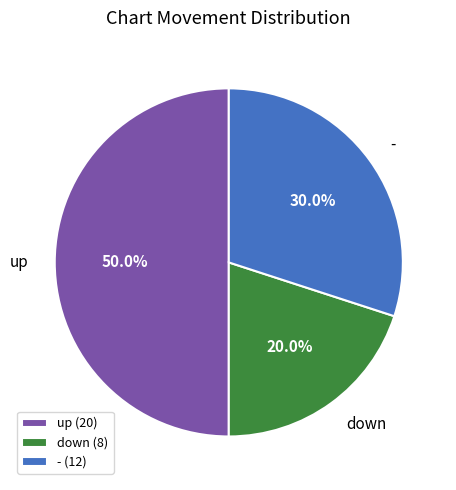

What percentage is the up slice, to the nearest percent?

50%